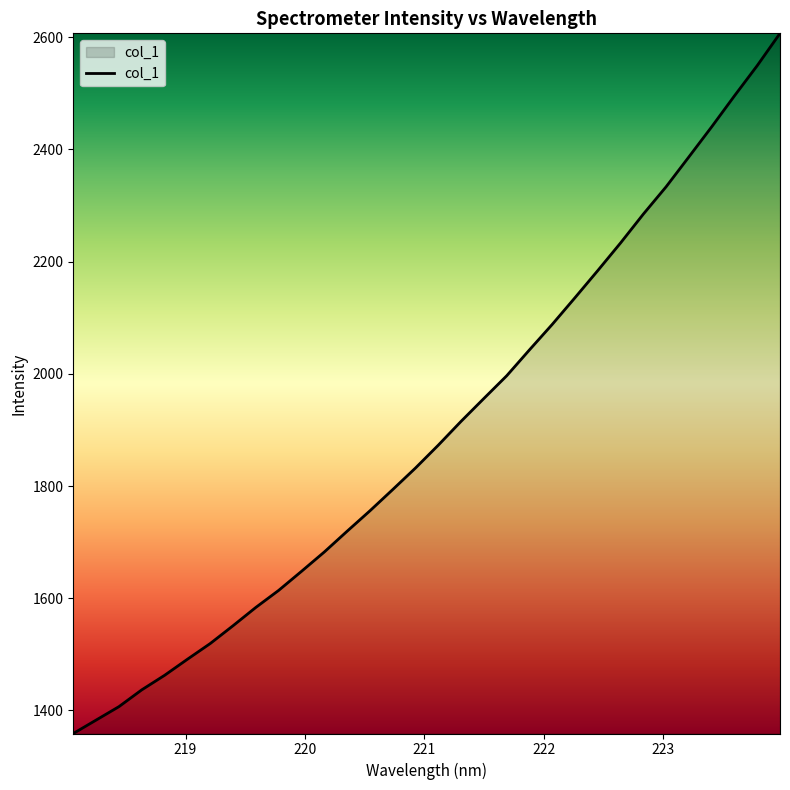

What is the smallest value displayed?

1358.9